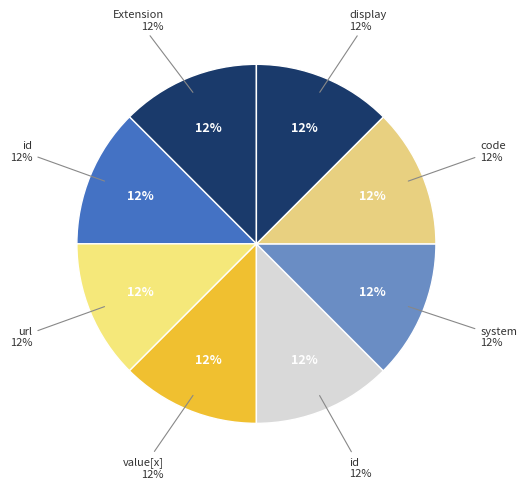

The Extension.value[x] slice represents 2% of the pie. True or false?

False